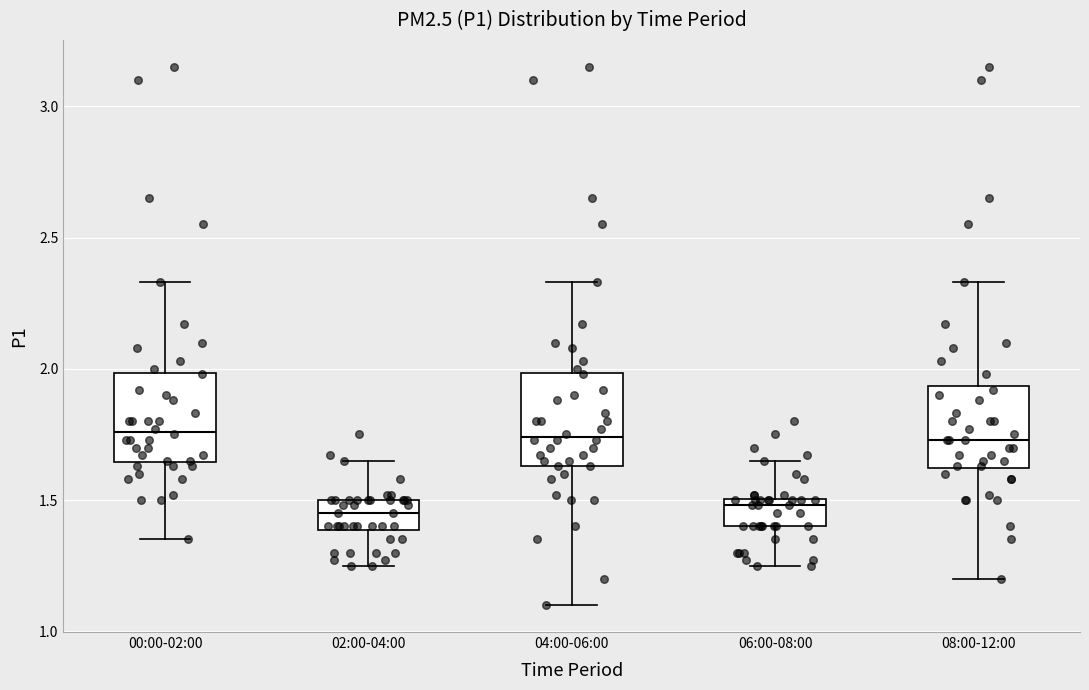

Reading left to right, read every box against the y-axis: the position of its median line, the range the box covers, and the ends of its whiskers. The values are not printed on the chart, so give them approximately, as read against the axis.

00:00-02:00: median 1.75, box 1.65 to 2.00, whiskers 1.35 to 2.35
02:00-04:00: median 1.45, box 1.40 to 1.50, whiskers 1.25 to 1.65
04:00-06:00: median 1.75, box 1.65 to 2.00, whiskers 1.10 to 2.35
06:00-08:00: median 1.50 (just below the box's upper edge), box 1.40 to 1.50, whiskers 1.25 to 1.65
08:00-12:00: median 1.75, box 1.60 to 1.95, whiskers 1.20 to 2.35